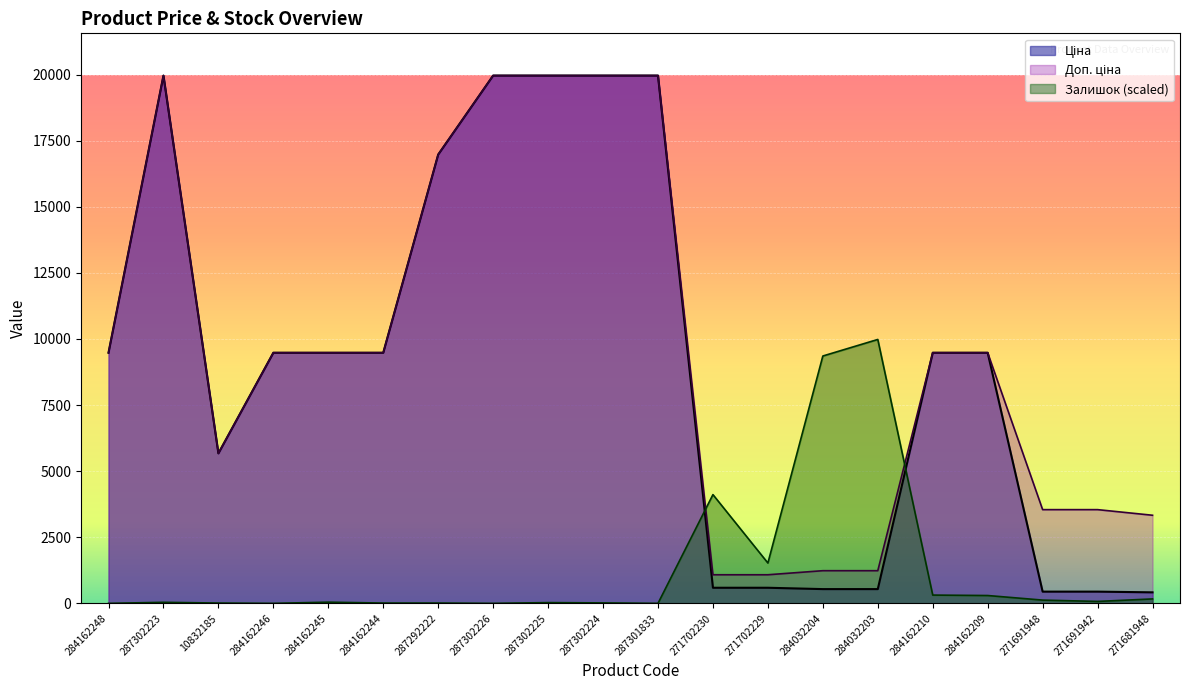

What is the lowest value of the Доп. ціна series?

1081.7